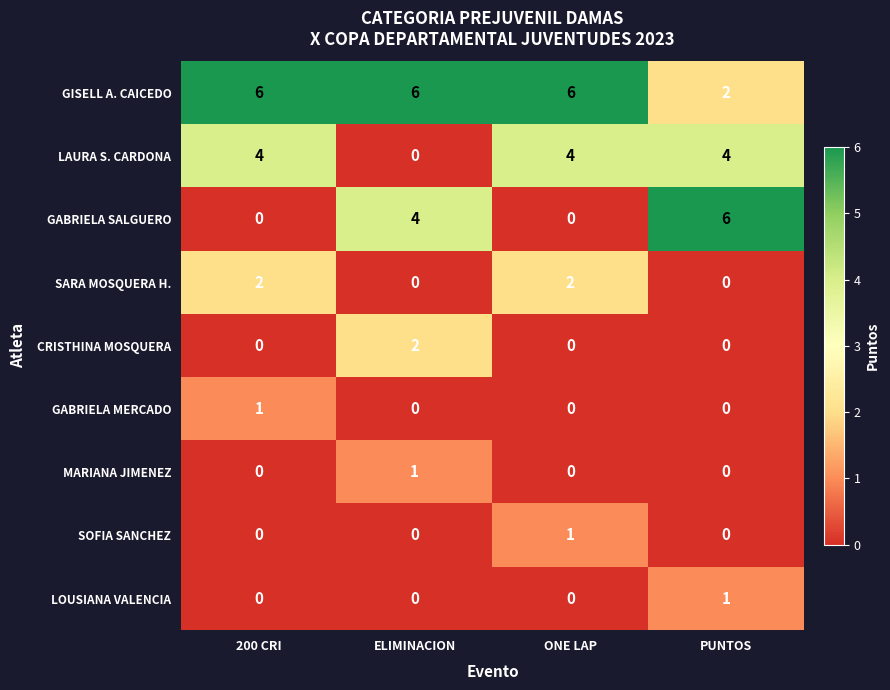

Between ONE LAP and PUNTOS, which series saw the biggest shift?

GABRIELA SALGUERO